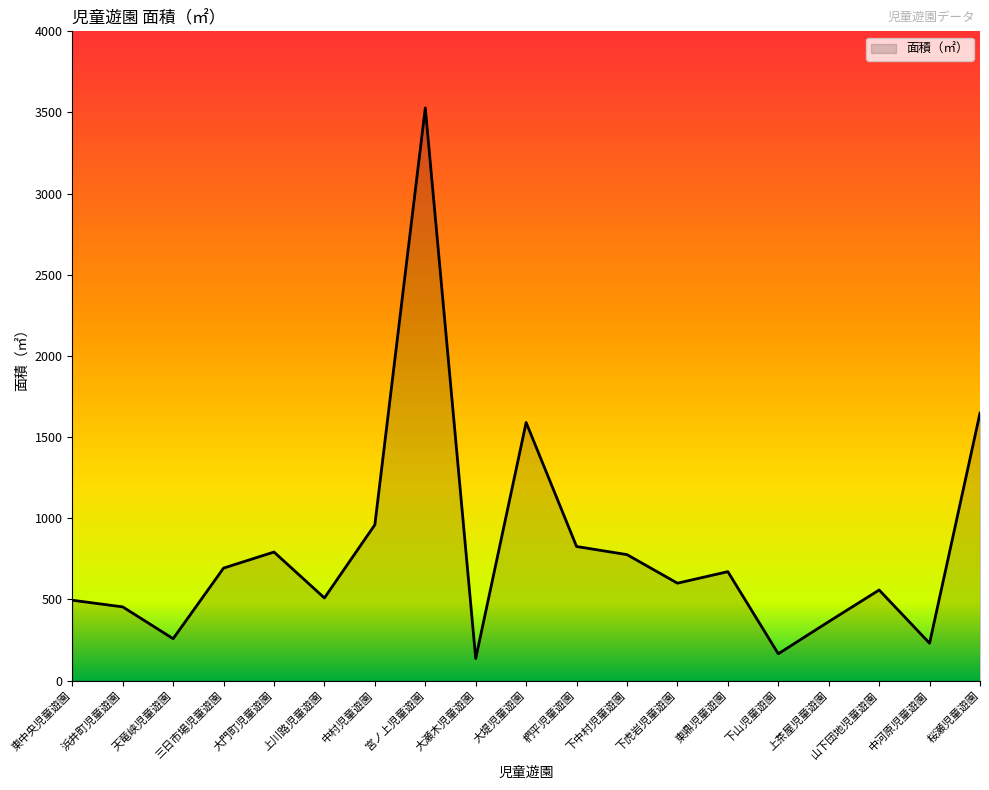

Between 宮ノ上児童遊園 and 下虎岩児童遊園, which is larger?

宮ノ上児童遊園